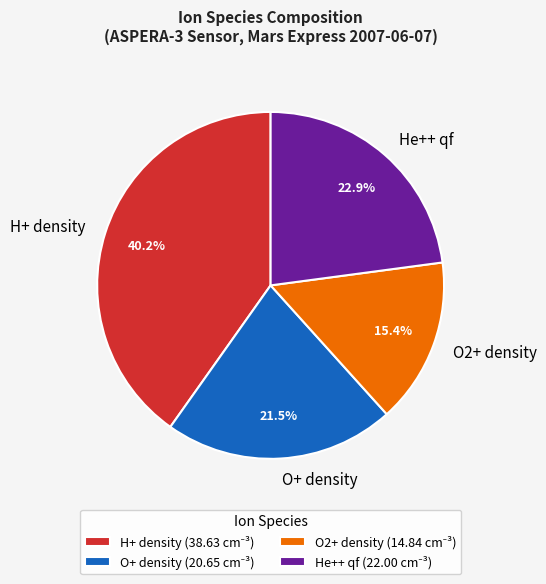

Does any single category account for the majority?

No